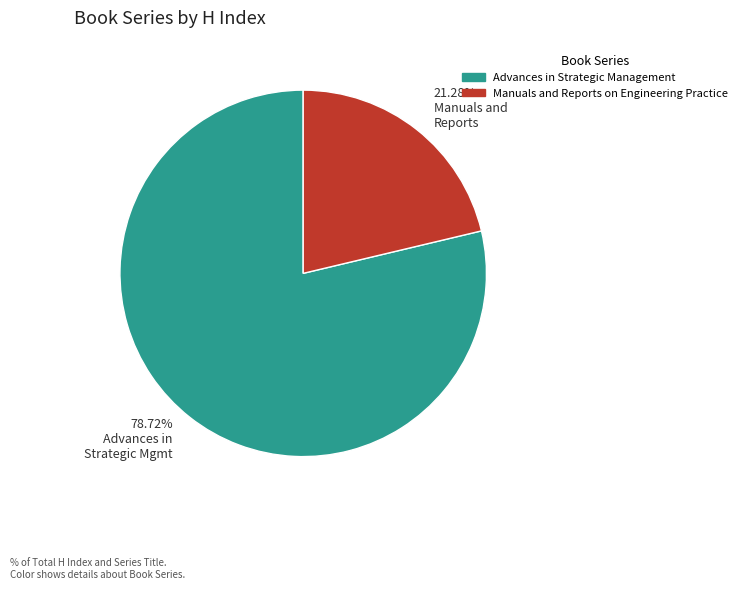

To the nearest percent, what percentage of the pie is Advances in Strategic Management?

79%